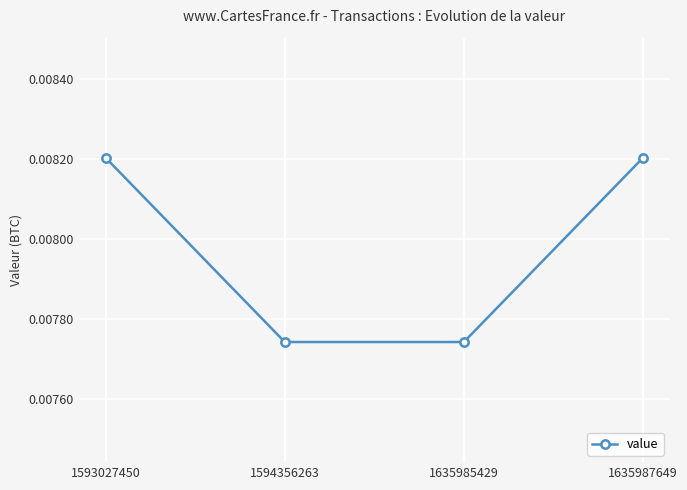

Count the number of data series in this chart.

1